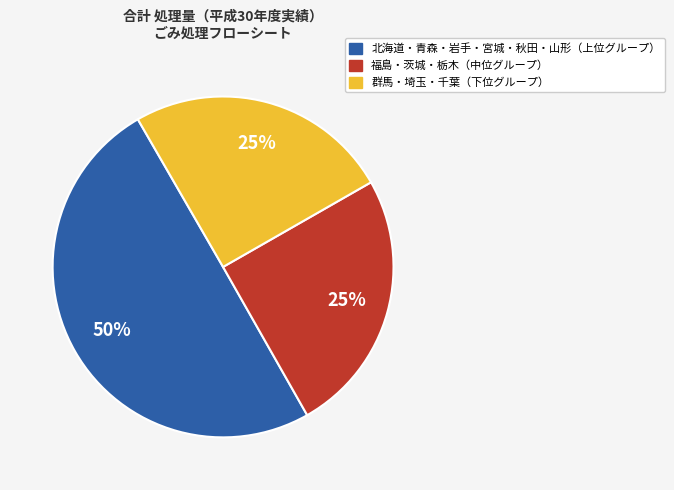

To the nearest percent, what is the average slice percentage?

33%